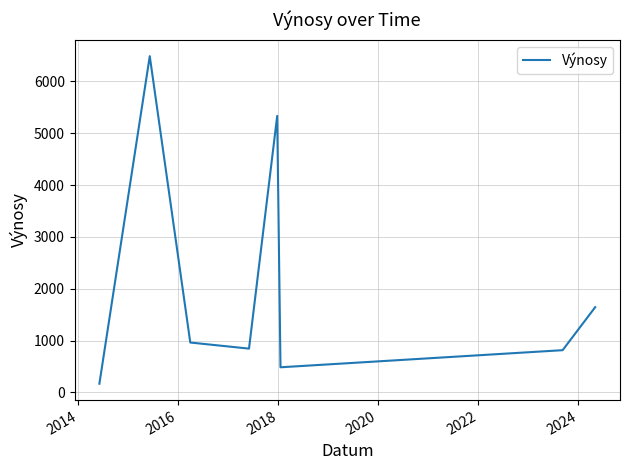

Reading left to right, list all the values displayed in this chart.

168.5	6488.2	963.3	845.7	5336.0	485.6	815.7	1645.4